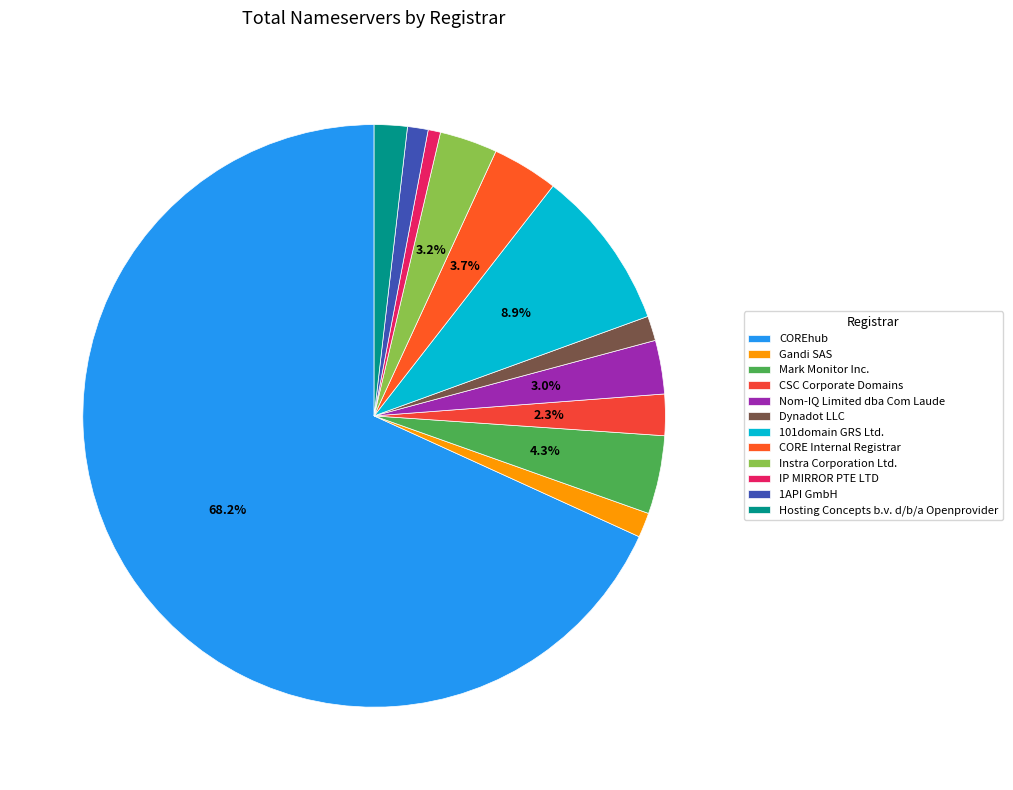

How many slices are in this pie chart?

12